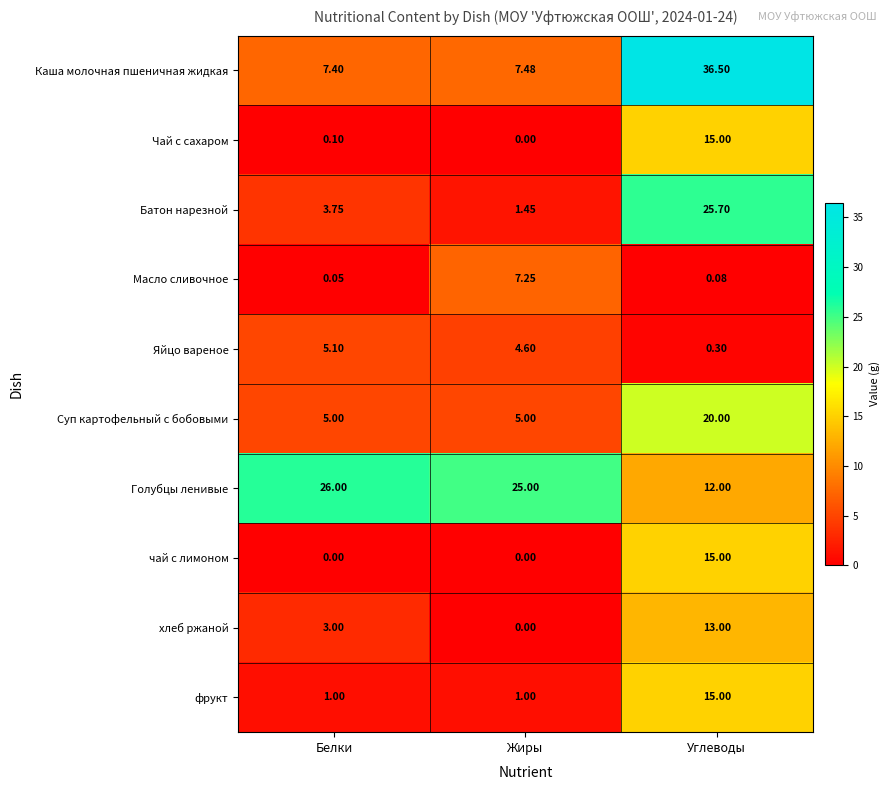

Which category has the highest value across all series?

Углеводы